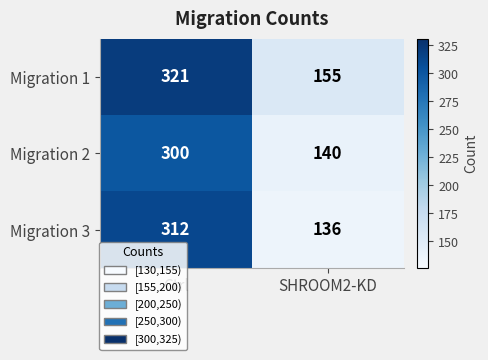

Which series changed the most between Ctrl and SHROOM2-KD?

Migration 3